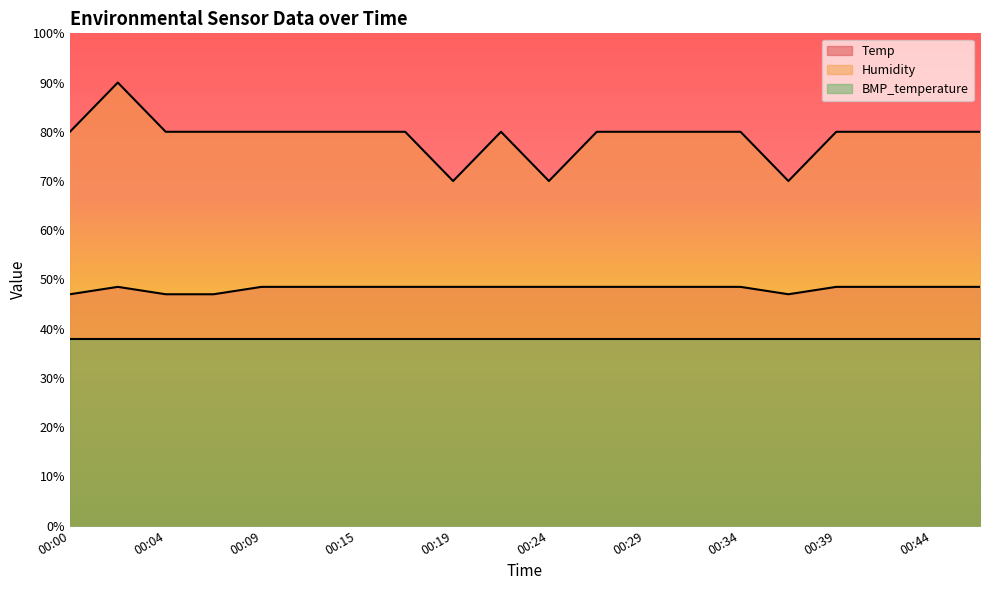

Does the chart display data point markers on the line(s)?

No